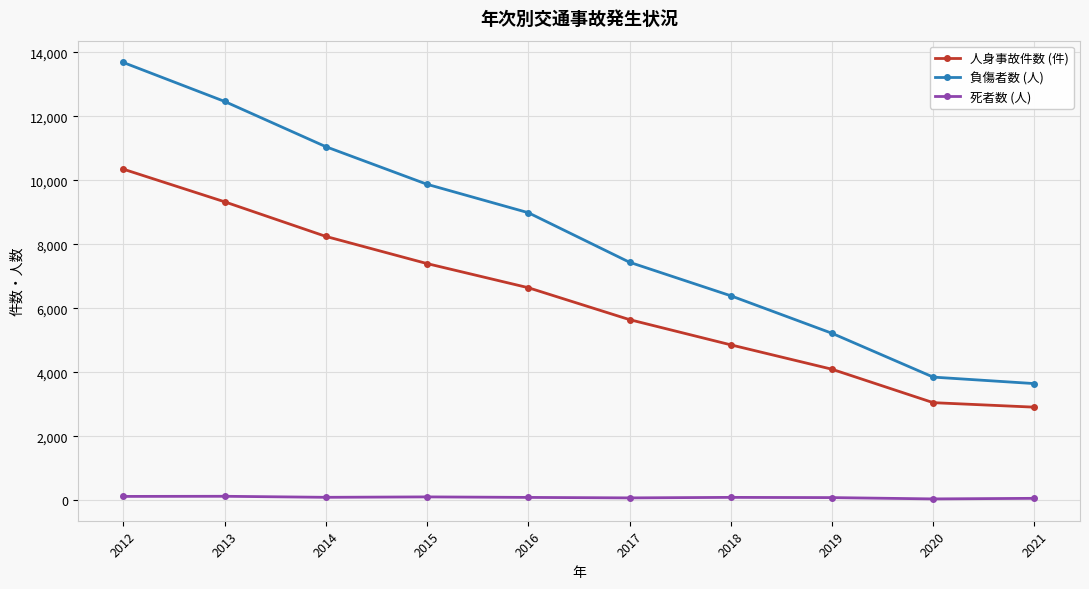

True or false: 死者数 (人) and 人身事故件数 (件) cross at least once.

False